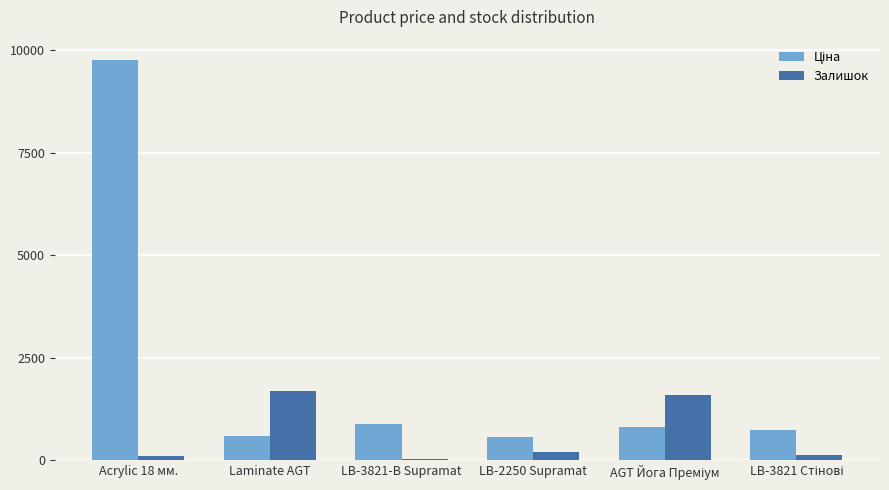

At which category is the sum across all series the highest?

Acrylic 18 мм.